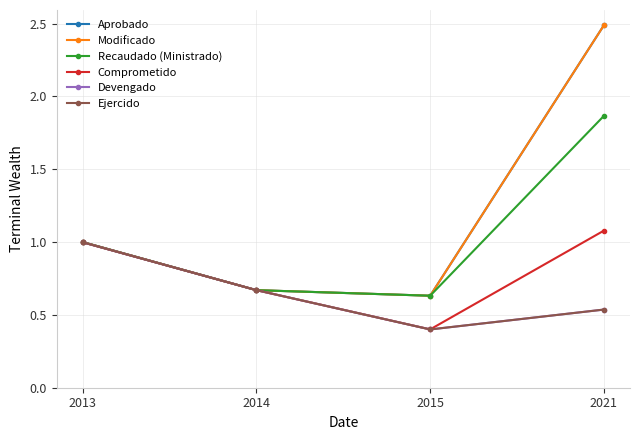

Where is the first local minimum for Devengado?

2015